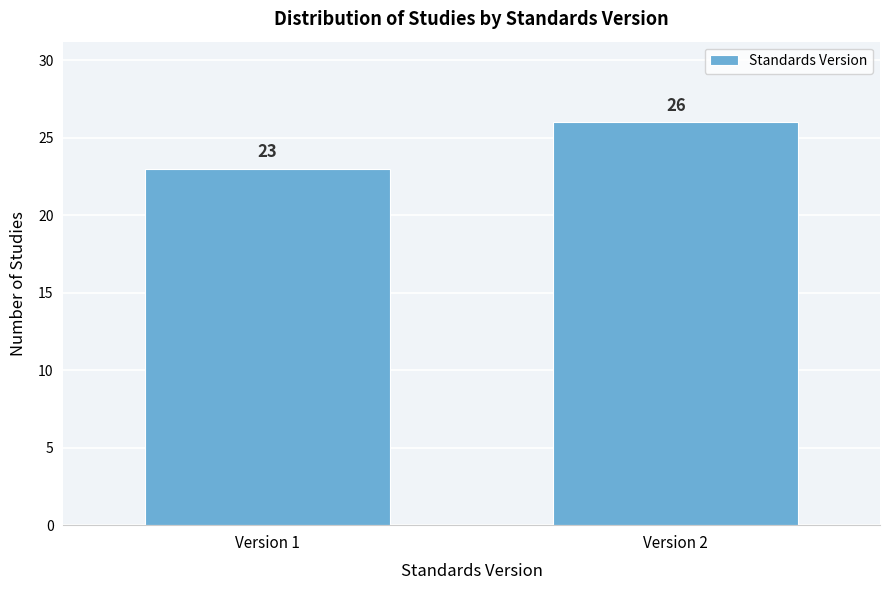

Reading left to right, extract all data points from this chart.

Version 1=23	Version 2=26